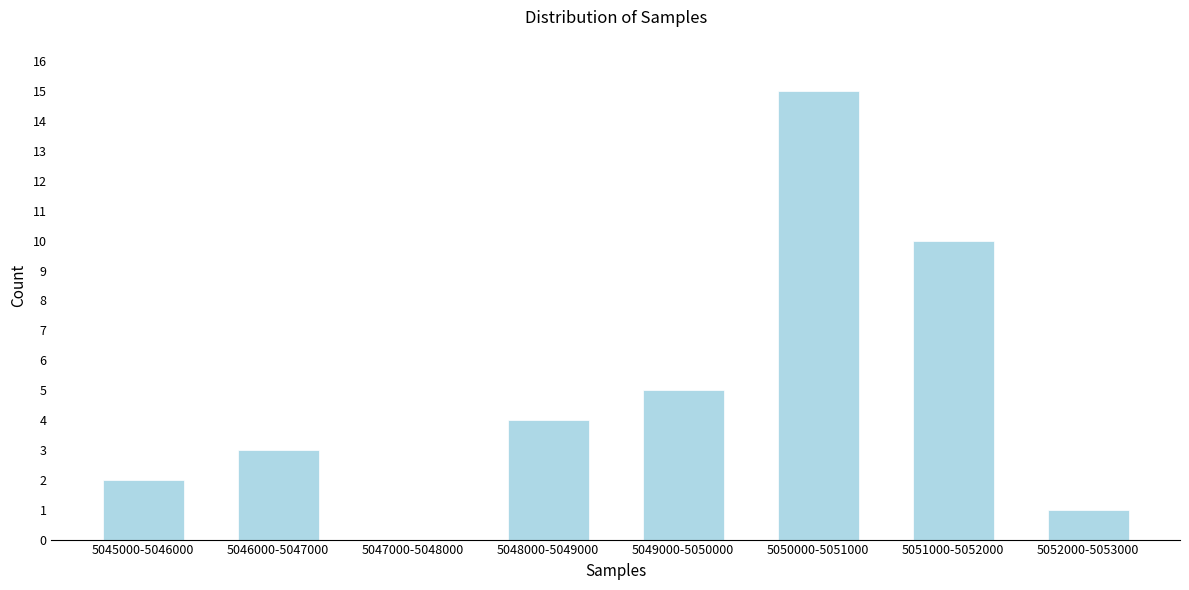

Reading right to left, list all the values displayed in this chart.

5052000-5053000=1	5051000-5052000=10	5050000-5051000=15	5049000-5050000=5	5048000-5049000=4	5047000-5048000=0	5046000-5047000=3	5045000-5046000=2